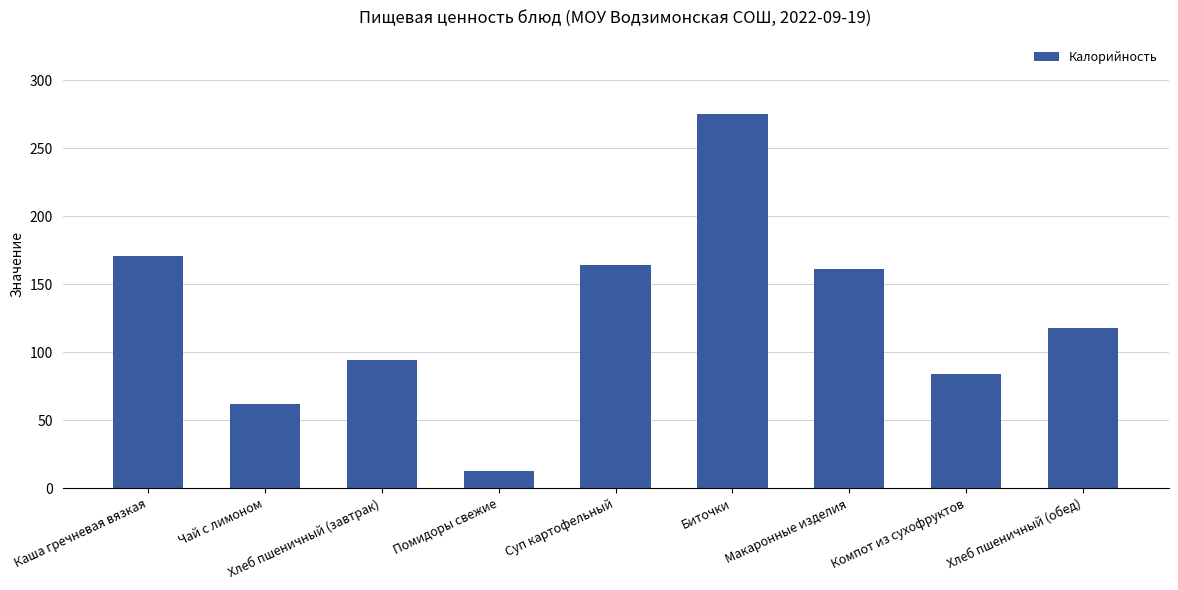

Rank the categories by value from highest to lowest.

Биточки, Каша гречневая вязкая, Суп картофельный, Макаронные изделия, Хлеб пшеничный (обед), Хлеб пшеничный (завтрак), Компот из сухофруктов, Чай с лимоном, Помидоры свежие